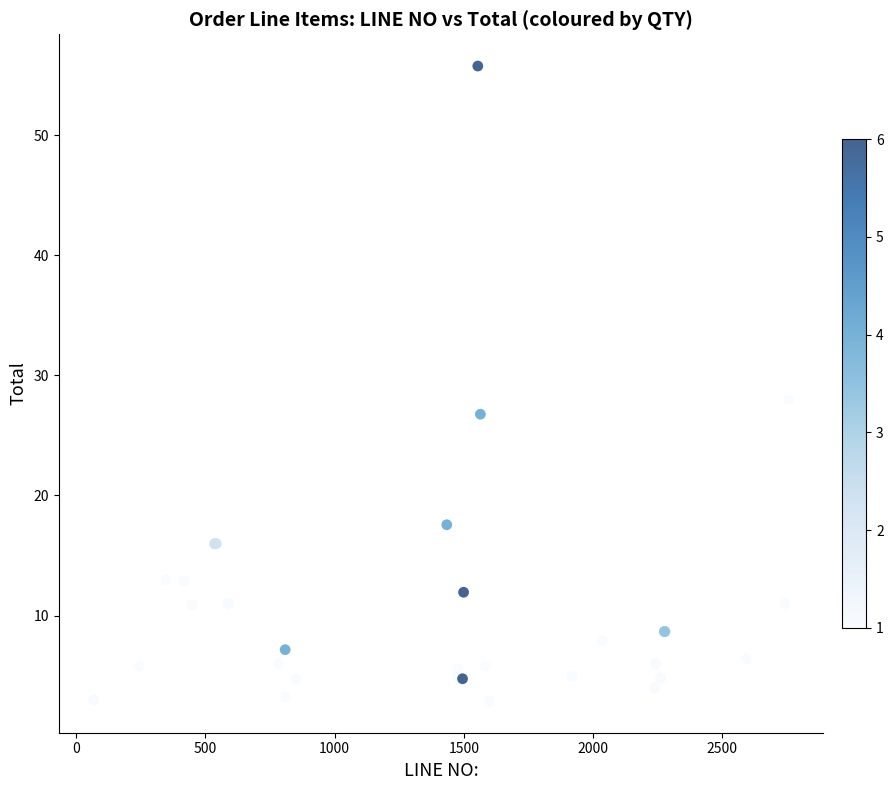

What Y value in the scatter plot is closest to 29?

28.0